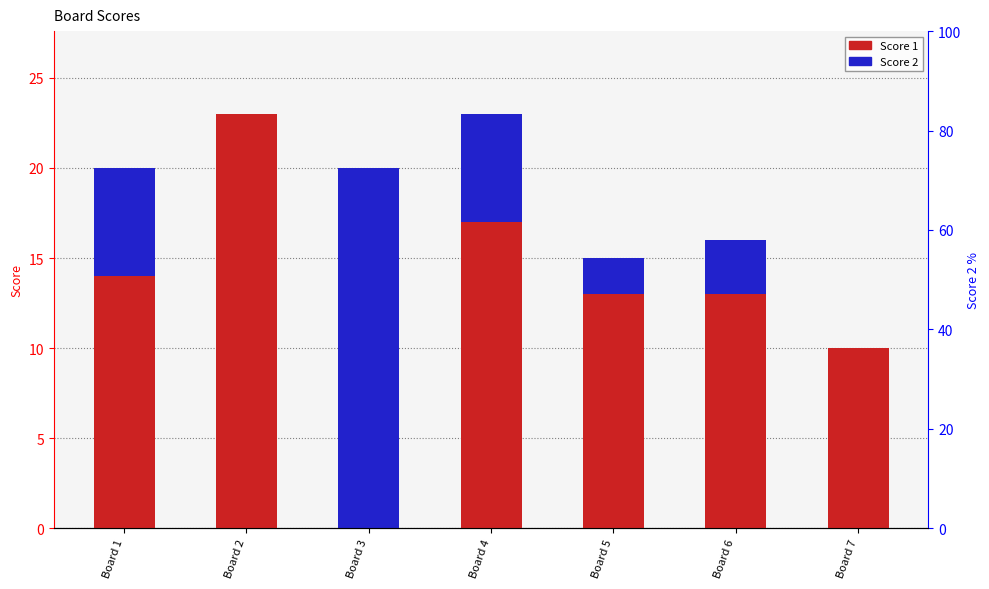

Rank the series by their maximum value, from lowest to highest.

Score 2, Score 1